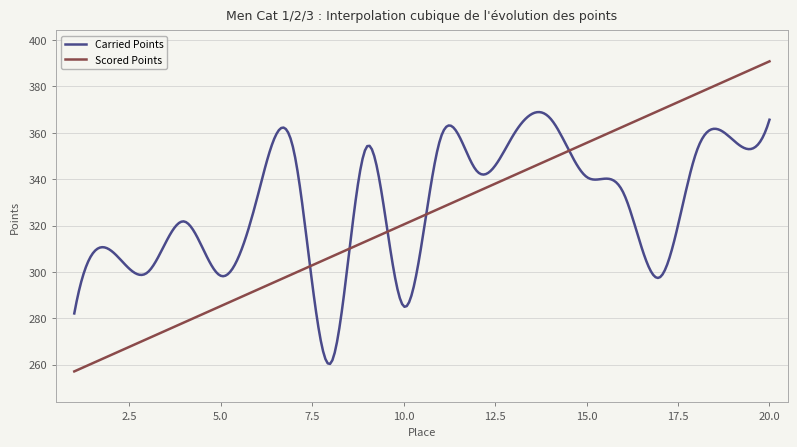

True or false: Scored Points and Carried Points intersect in this chart.

True